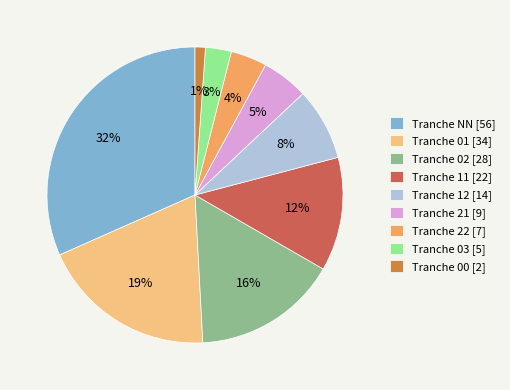

To the nearest percent, what is the average slice percentage?

11%